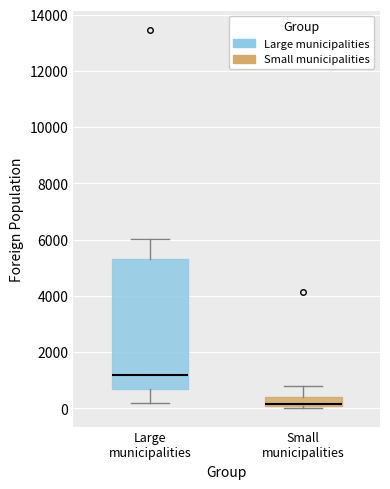

Where does the upper whisker of the box for Small municipalities end on the y-axis? The values are not printed on the chart, so give them approximately, as read against the axis.

800